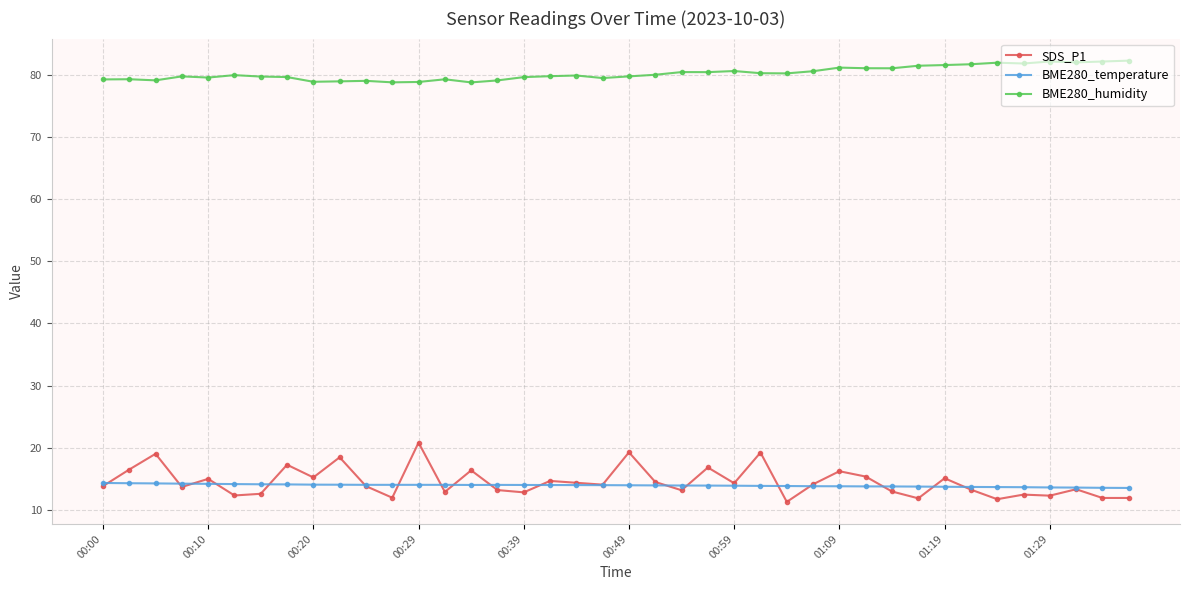

List the series in order of their peak value, lowest first.

BME280_temperature, SDS_P1, BME280_humidity